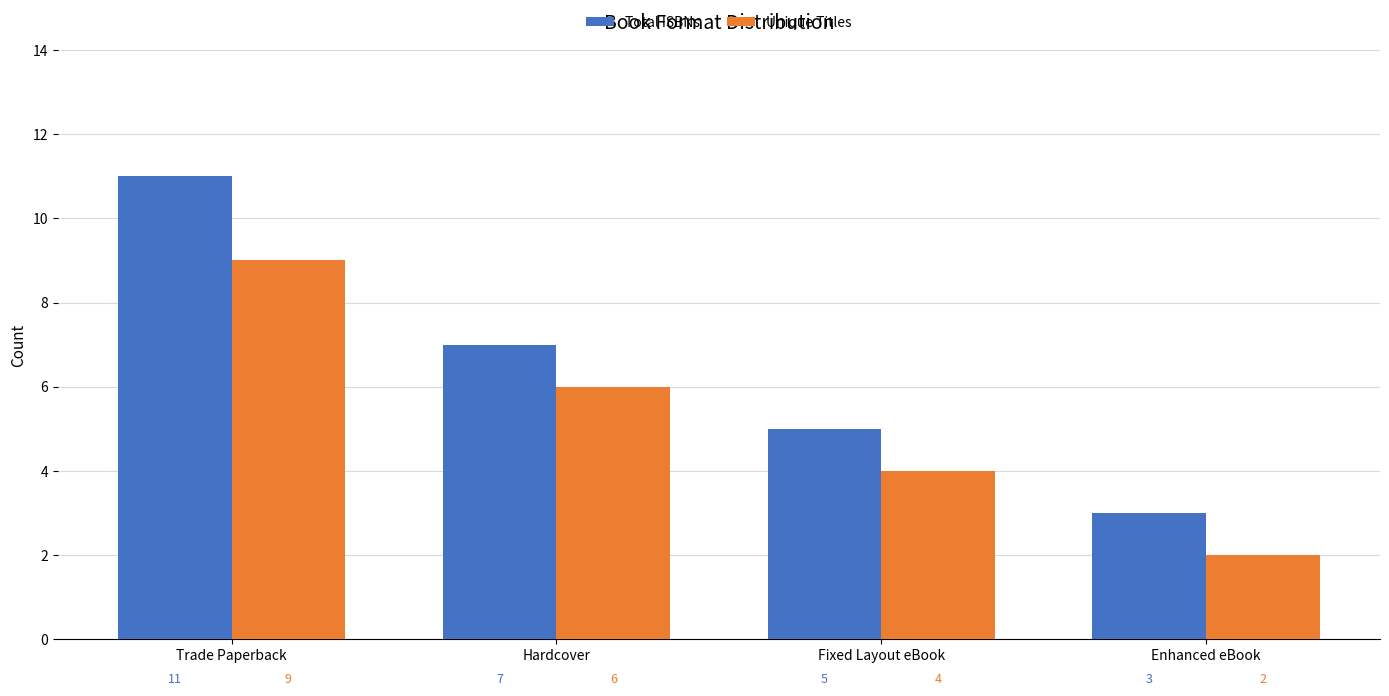

What is the greatest value displayed?

11